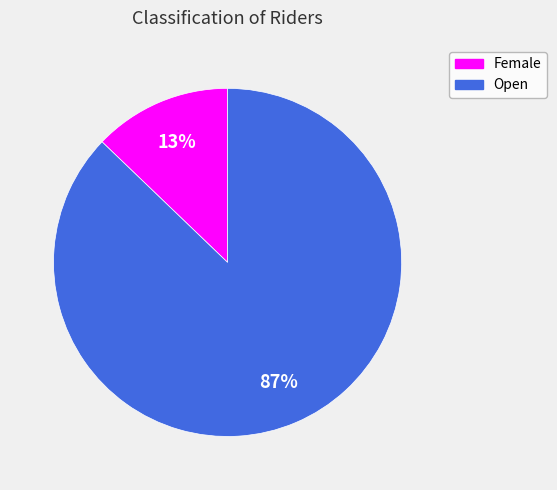

Is the sum of Open and Female greater than half?

Yes